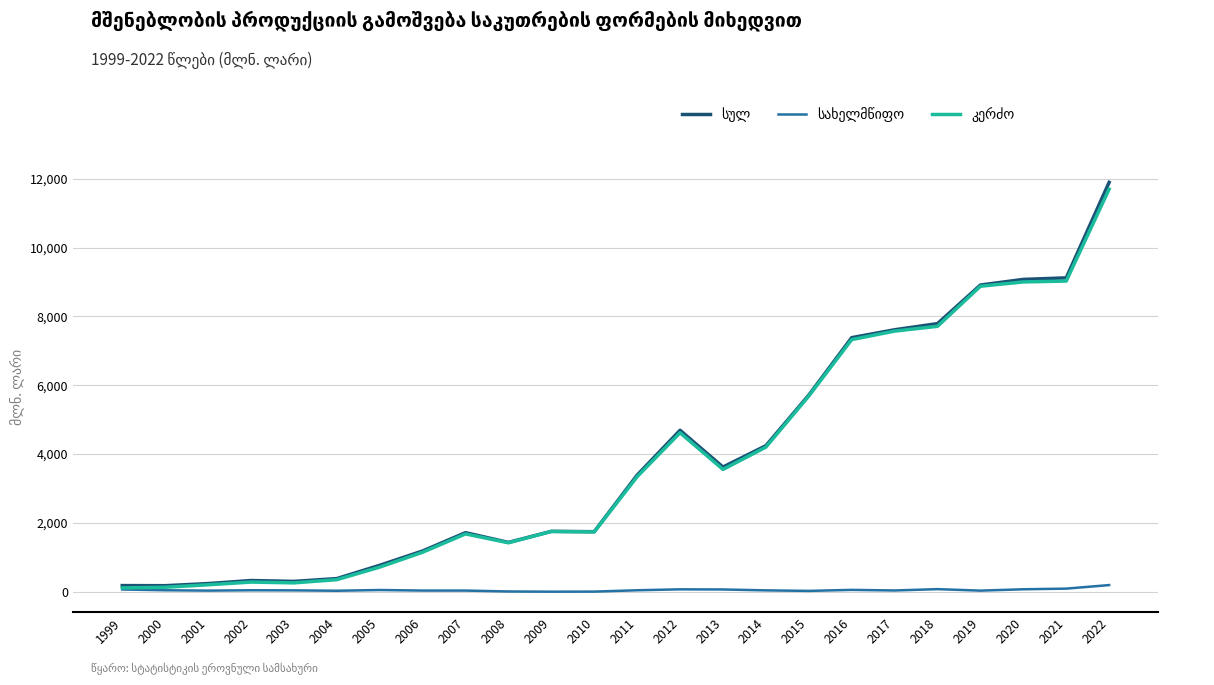

At which category is the sum across all series the highest?

2022